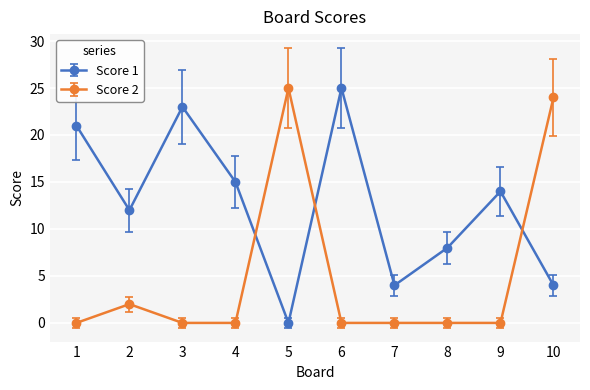

What are all the series names shown in the legend?

Score 1, Score 2